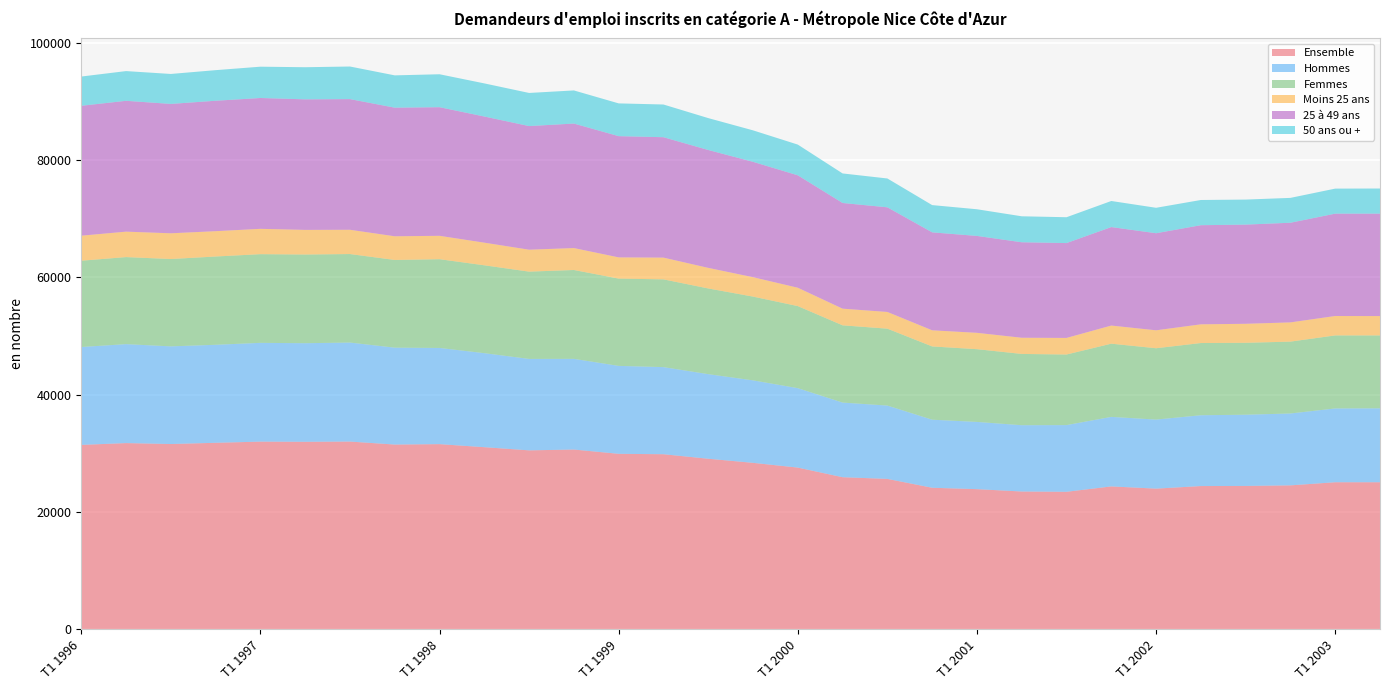

Reading left to right, extract all data points from this chart.

Ensemble: 31420	31730	31570	31780	31980	31950	31990	31480	31550	31030	30490	30630	29900	29830	29060	28360	27550	25910	25620	24110	23870	23470	23420	24340	23960	24400	24420	24520	25050	25050
Hommes: 16700	16880	16660	16720	16850	16820	16890	16530	16410	16040	15600	15470	15000	14860	14430	14070	13550	12730	12510	11610	11470	11310	11380	11860	11780	12080	12150	12260	12590	12610
Femmes: 14720	14850	14900	15060	15130	15130	15100	14960	15140	14990	14890	15160	14890	14970	14620	14290	14000	13180	13120	12500	12410	12160	12040	12490	12170	12320	12270	12260	12460	12440
Moins 25 ans: 4270	4340	4390	4320	4320	4200	4140	4040	3990	3860	3740	3740	3620	3710	3510	3310	3130	2840	2850	2750	2790	2760	2830	3090	3060	3190	3240	3280	3310	3300
25 à 49 ans: 22160	22320	22070	22250	22320	22270	22290	21940	21940	21520	21090	21240	20680	20540	20110	19680	19180	18030	17850	16710	16530	16290	16180	16800	16560	16910	16920	17000	17460	17470
50 ans ou +: 4990	5070	5110	5220	5340	5480	5560	5510	5620	5650	5650	5650	5590	5580	5440	5370	5240	5040	4920	4650	4550	4430	4410	4450	4340	4300	4270	4240	4270	4290